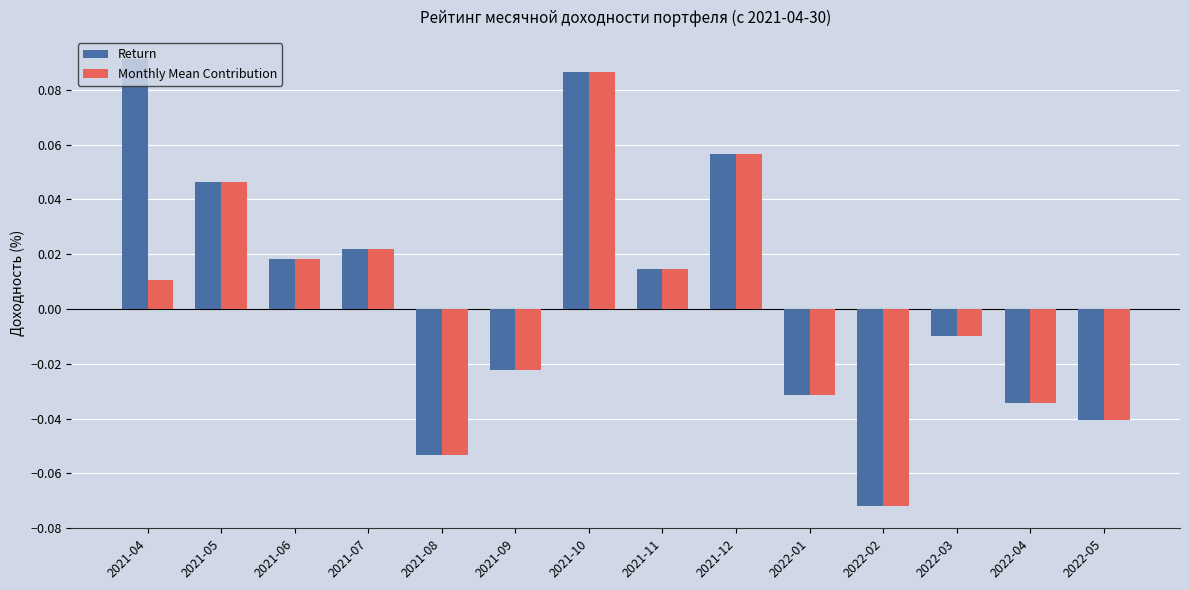

Which category has the lowest value in the Monthly Mean Contribution series?

2022-02